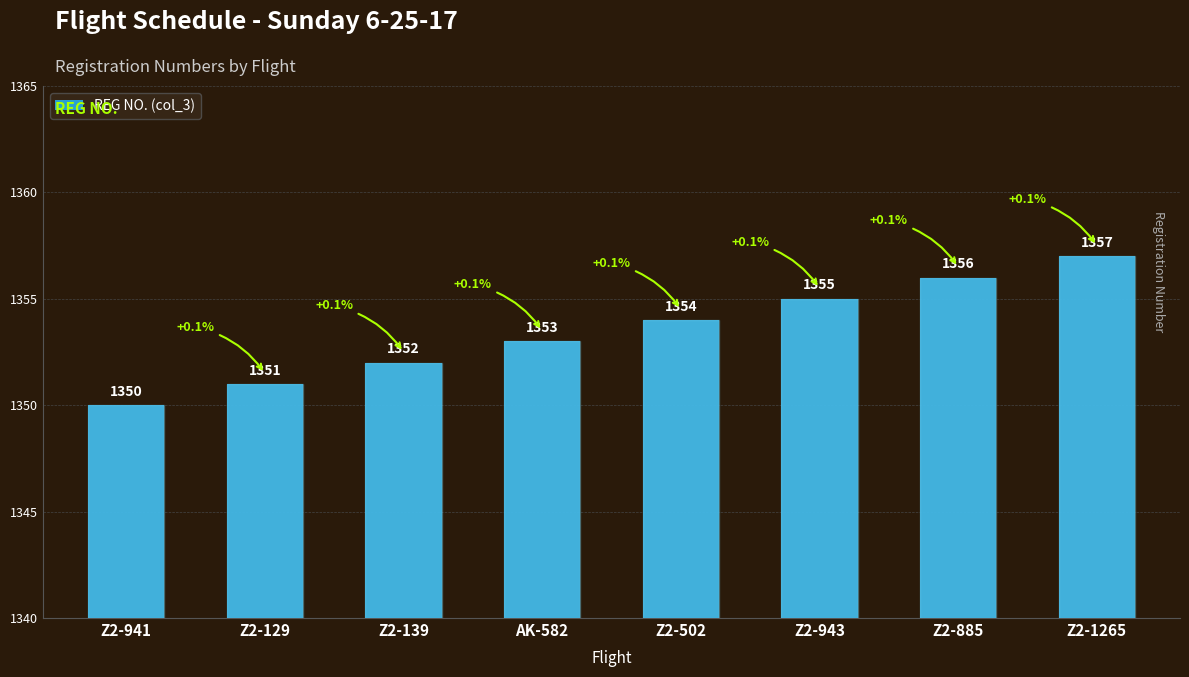

Count the values in the range 1352 to 1356.

5